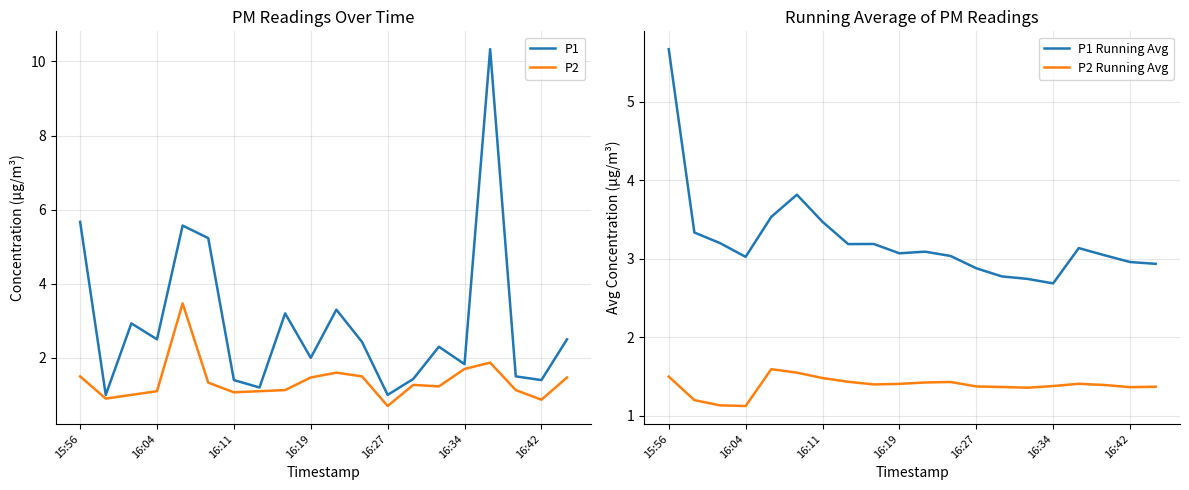

The P2 series shows 1.7 at 16:34. True or false?

True